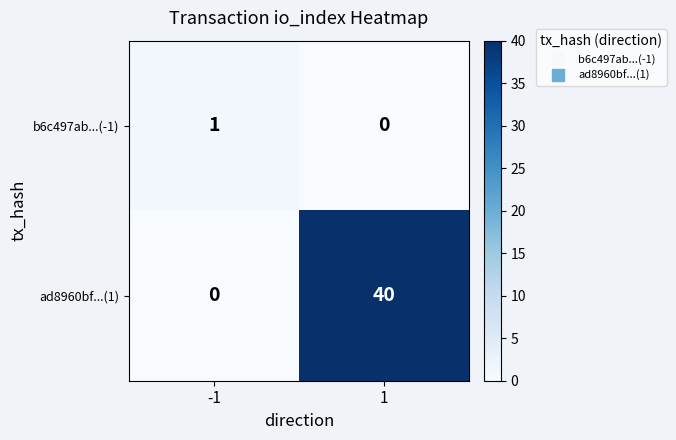

What is the spread (max minus min) of values at 1?

40